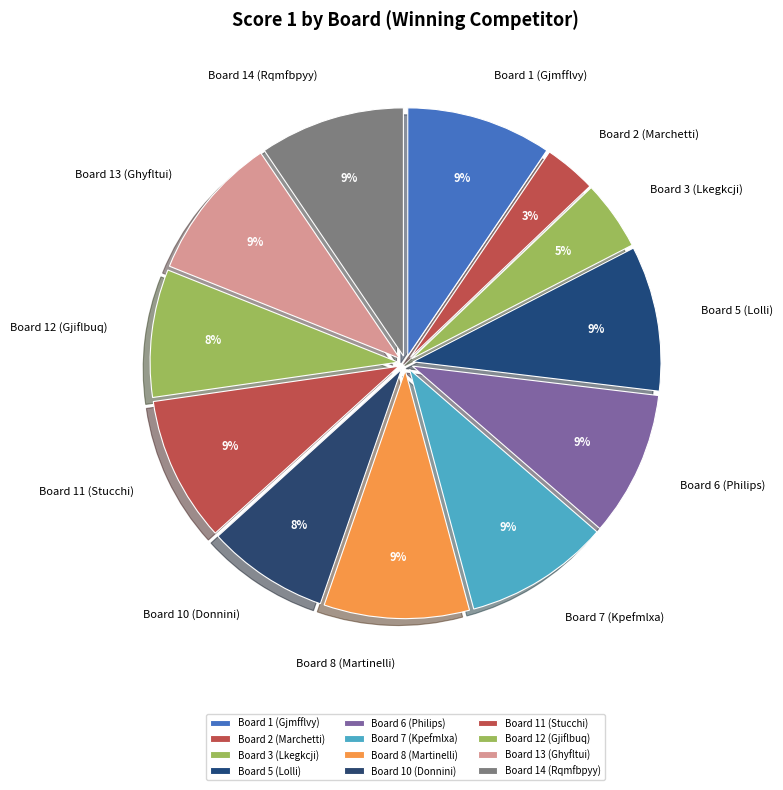

What is the smallest slice in the pie chart?

Board 2 (Marchetti)